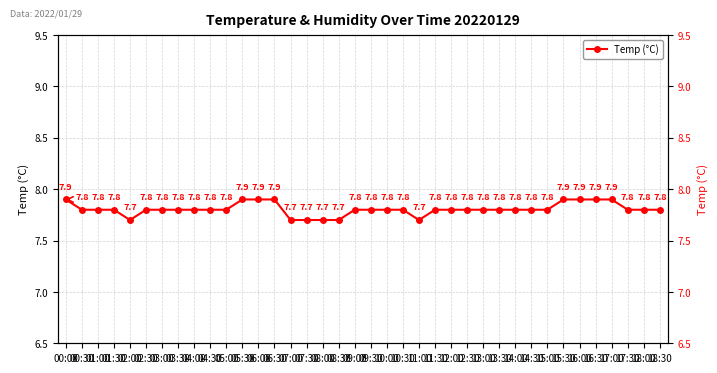

Reading left to right, list all the values displayed in this chart.

00:00=7.9	00:30=7.8	01:00=7.8	01:30=7.8	02:00=7.7	02:30=7.8	03:00=7.8	03:30=7.8	04:00=7.8	04:30=7.8	05:00=7.8	05:30=7.9	06:00=7.9	06:30=7.9	07:00=7.7	07:30=7.7	08:00=7.7	08:30=7.7	09:00=7.8	09:30=7.8	10:00=7.8	10:30=7.8	11:00=7.7	11:30=7.8	12:00=7.8	12:30=7.8	13:00=7.8	13:30=7.8	14:00=7.8	14:30=7.8	15:00=7.8	15:30=7.9	16:00=7.9	16:30=7.9	17:00=7.9	17:30=7.8	18:00=7.8	18:30=7.8